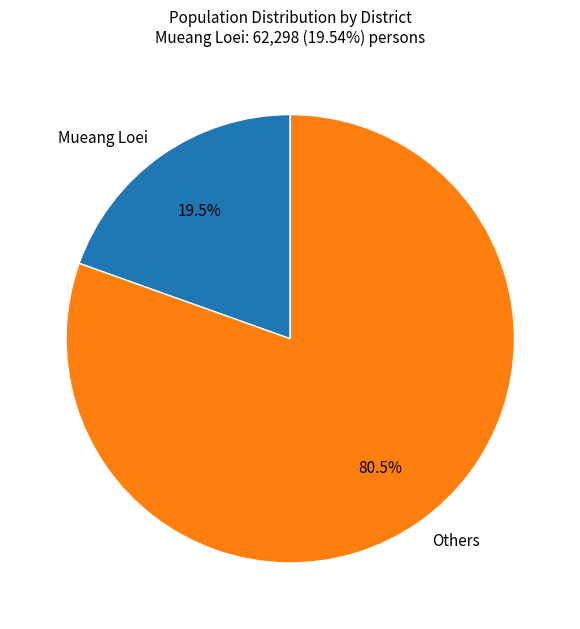

Count the number of slices in the pie.

2